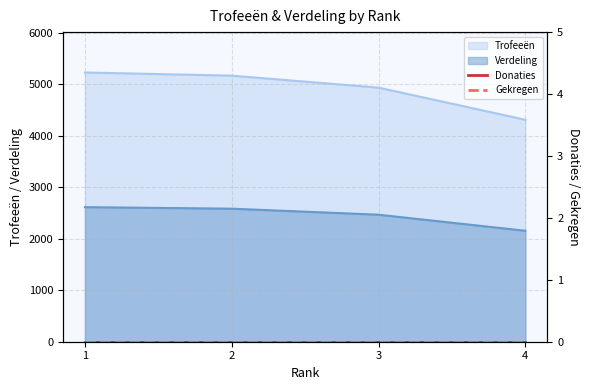

Which series has the widest spread of values?

Trofeeën